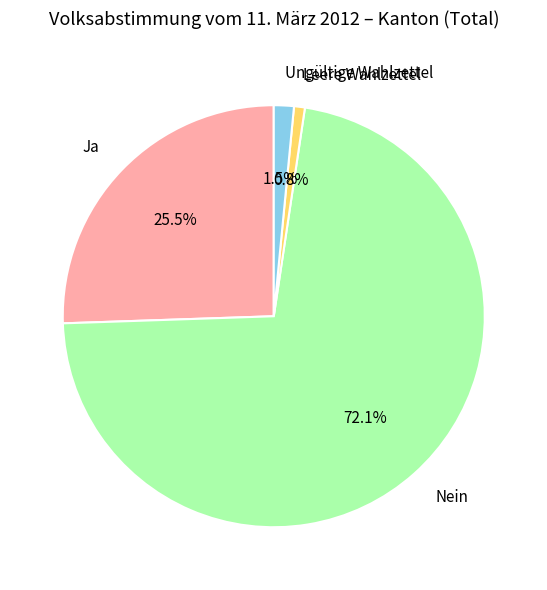

How many segments does this pie chart have?

4